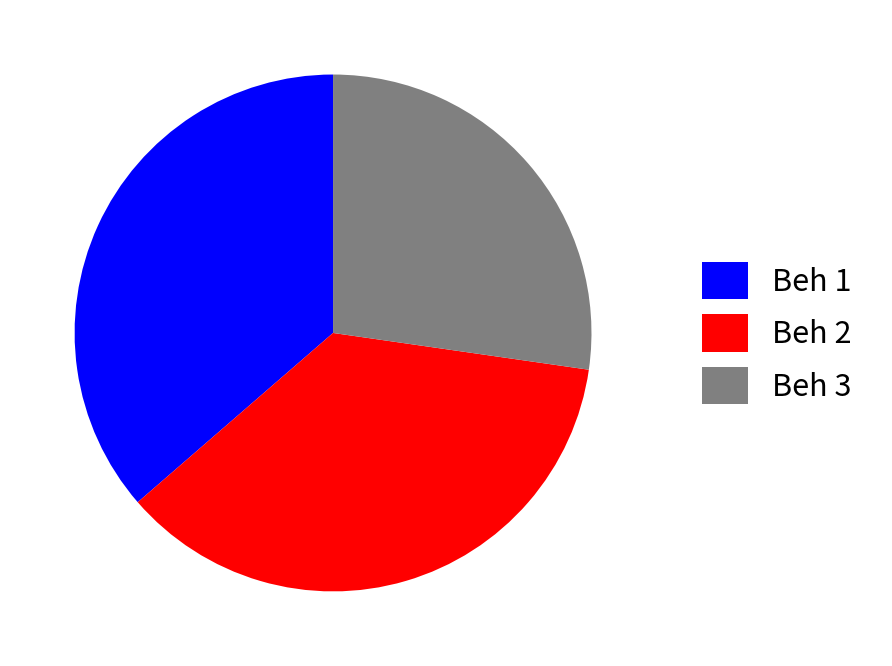

Approximately how many times larger is the value at Beh 2 compared to Beh 3?

1.3